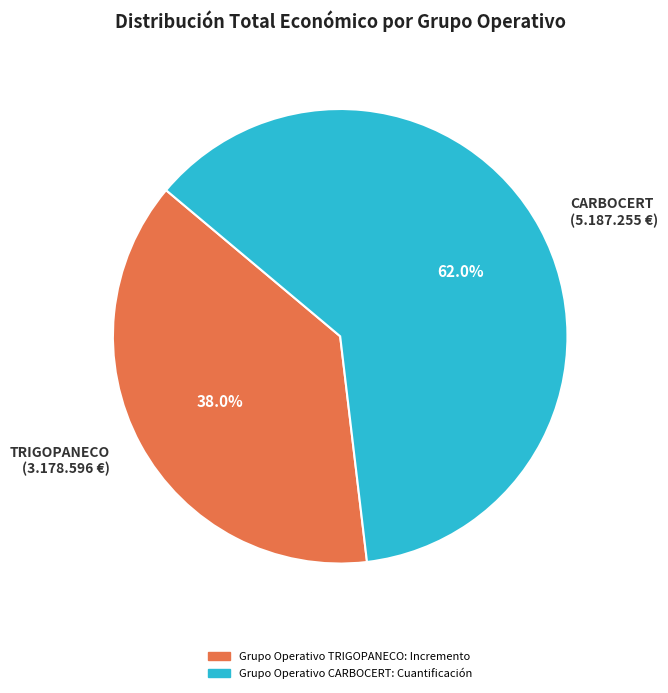

Count the number of slices in the pie.

2